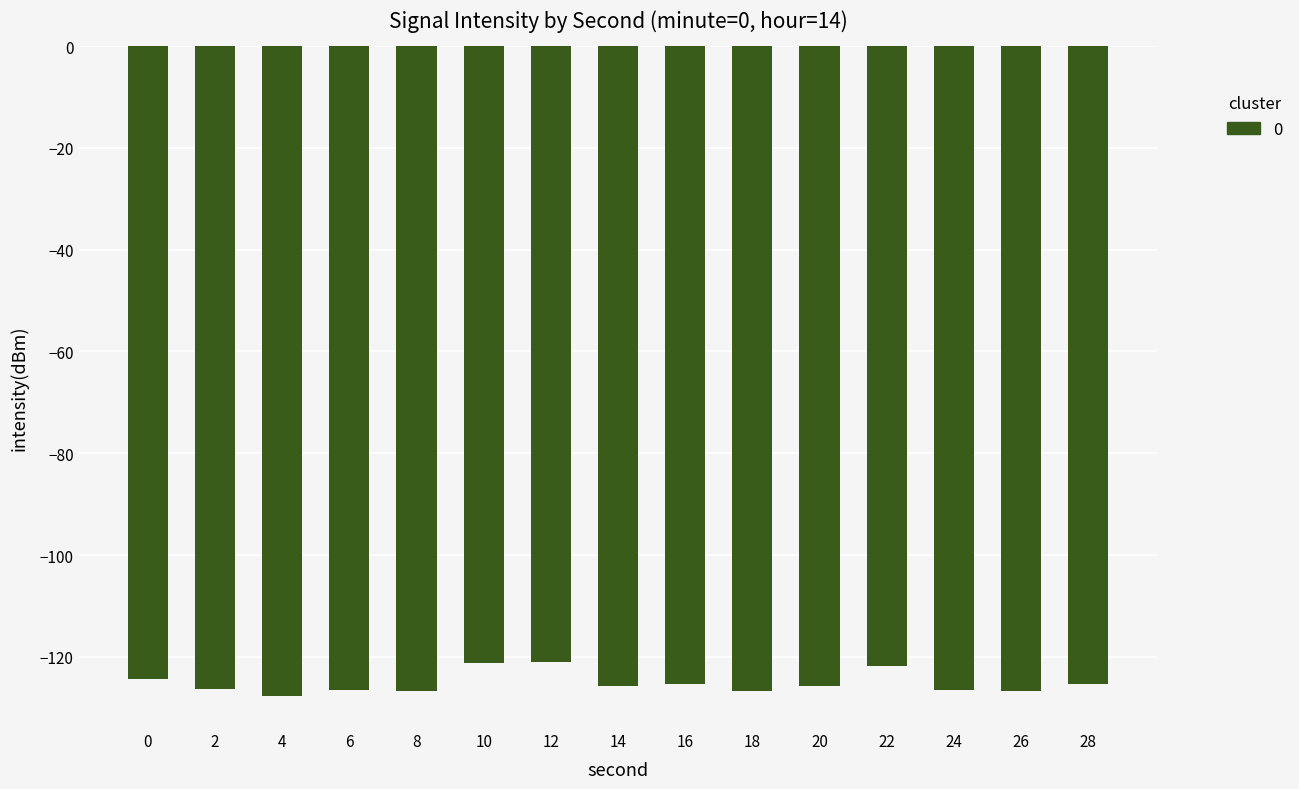

What is the maximum value shown in the chart?

-120.9